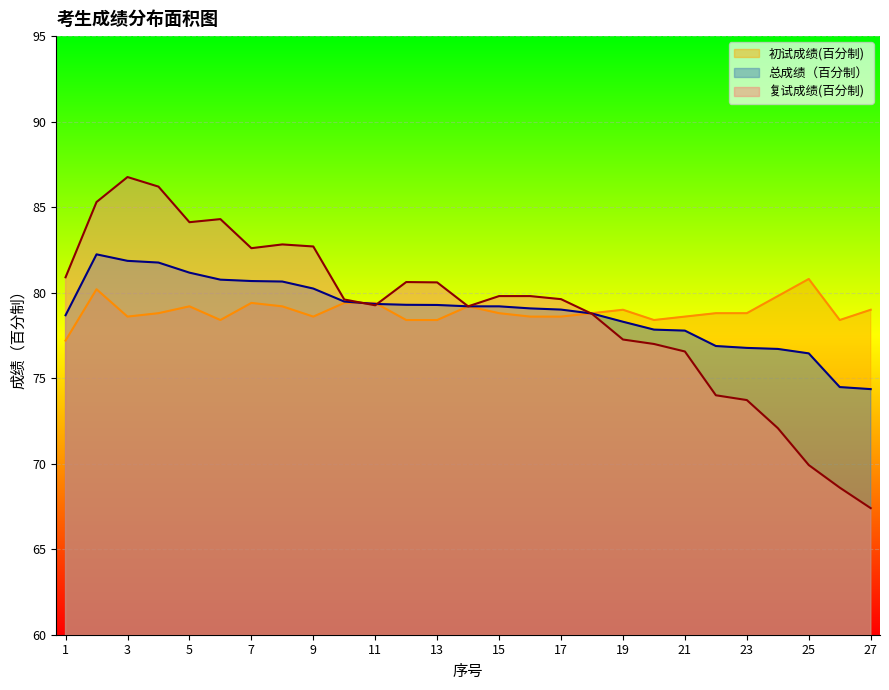

True or false: 总成绩（百分制） has more than 1 points higher than both neighbors.

False